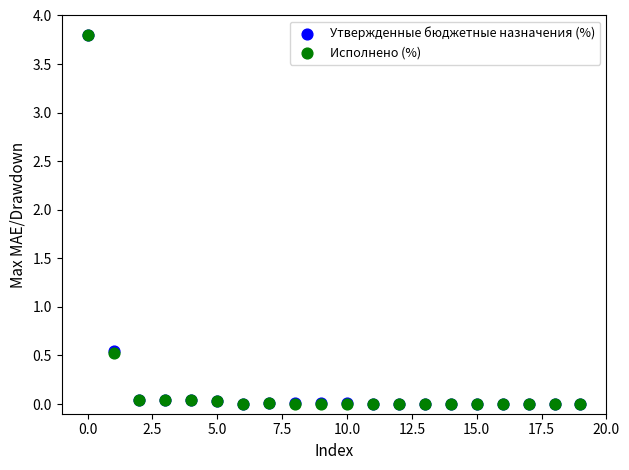

What are all the series names shown in the legend?

Утвержденные бюджетные назначения (%), Исполнено (%)